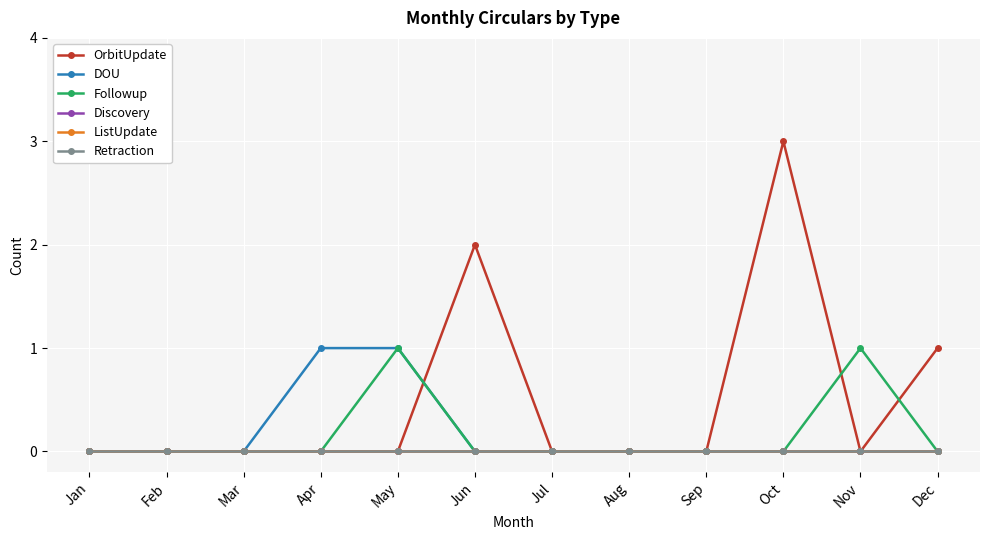

Does the chart have visible grid lines?

Yes